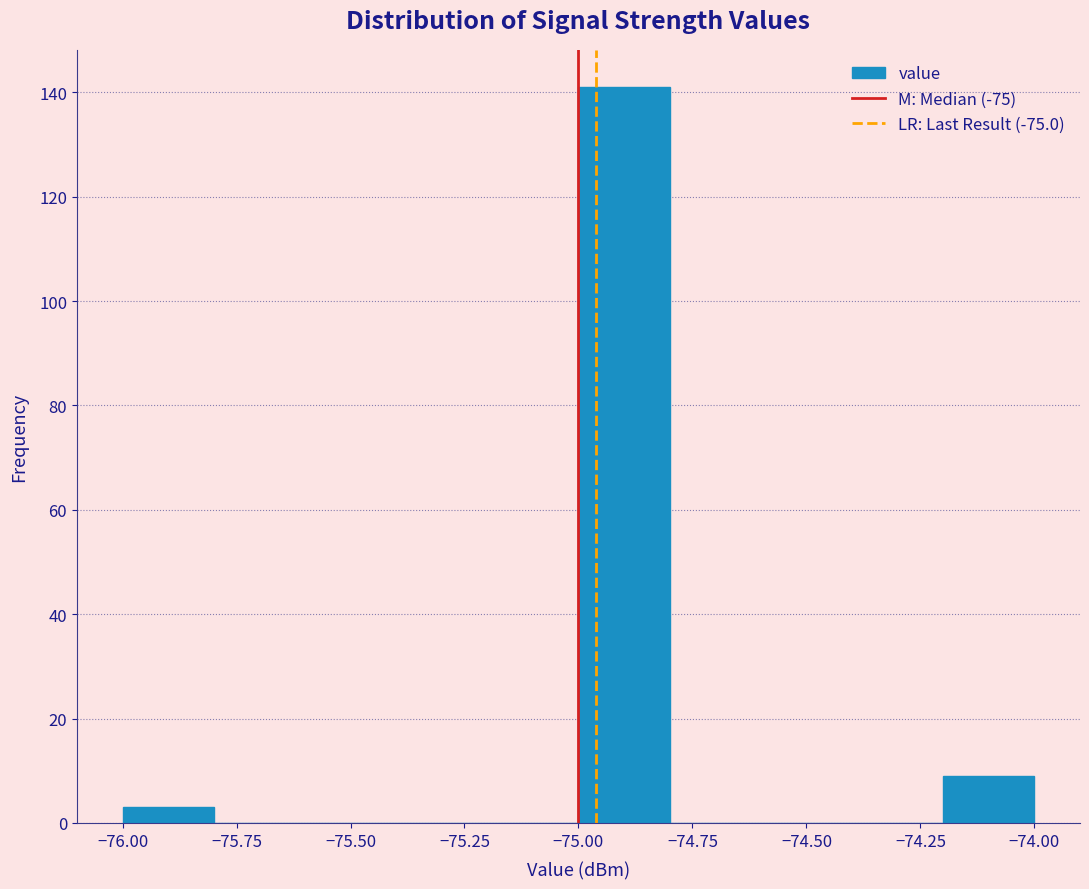

Which range on the x-axis has the tallest bar?

-75.0 to -74.8